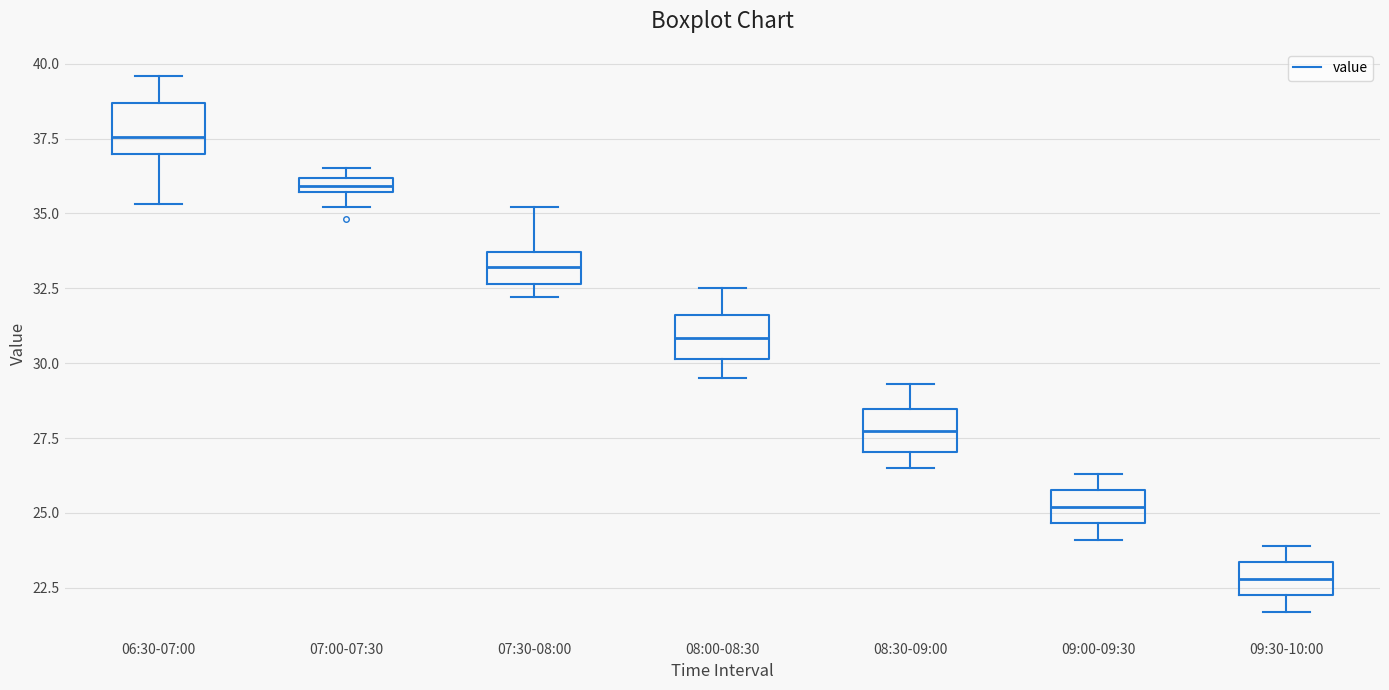

Which box's median line is the highest?

06:30-07:00